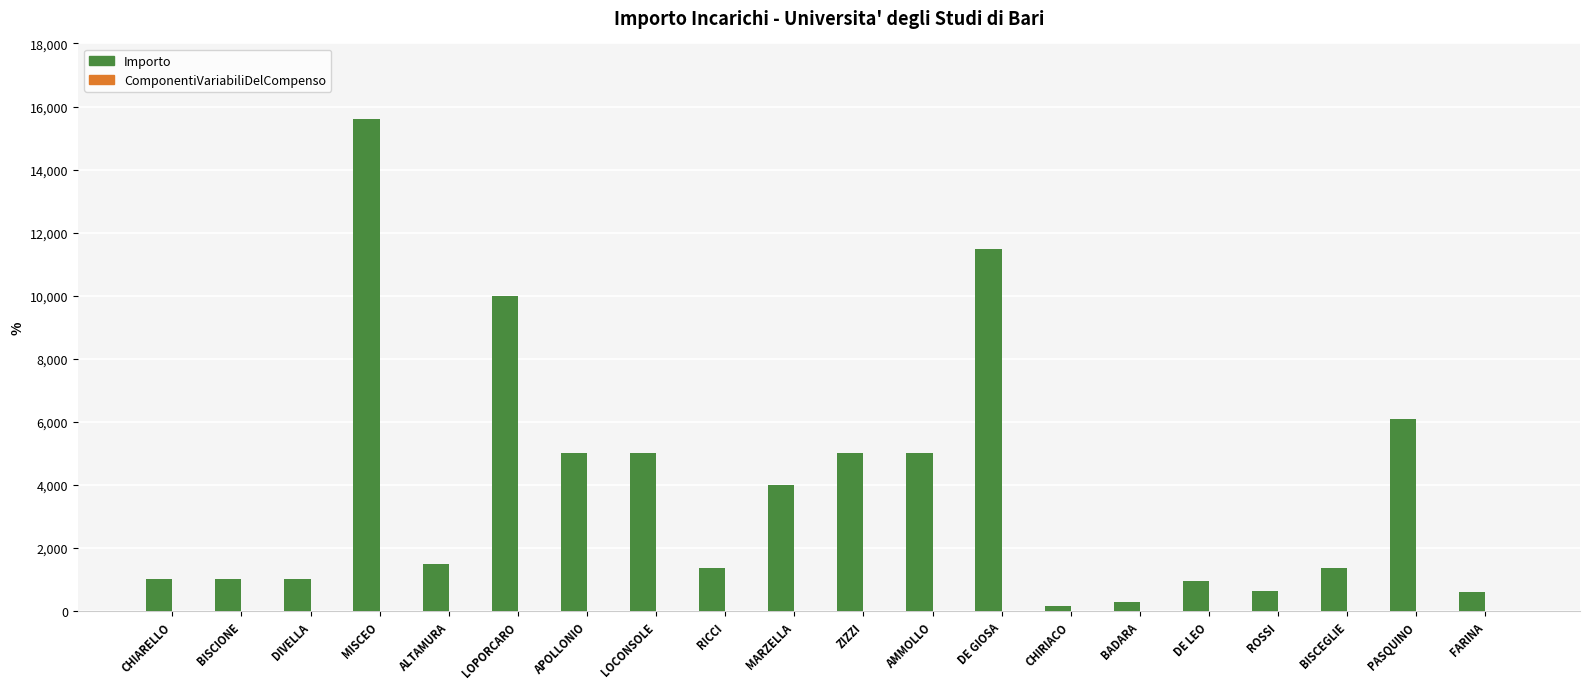

Read the value at AMMOLLO.

5000.0